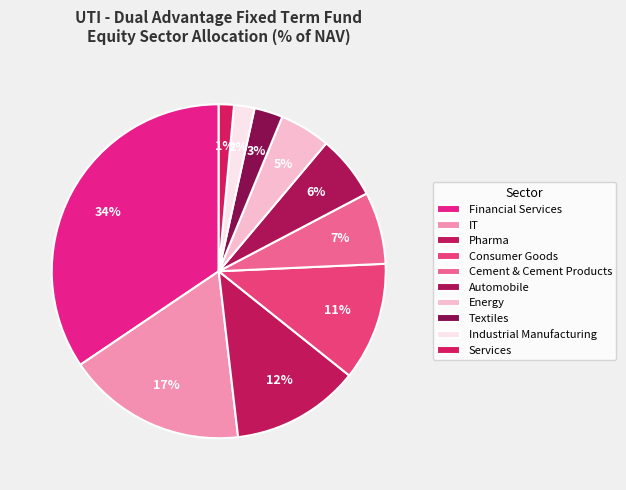

Is there any slice that represents more than half of the pie?

No